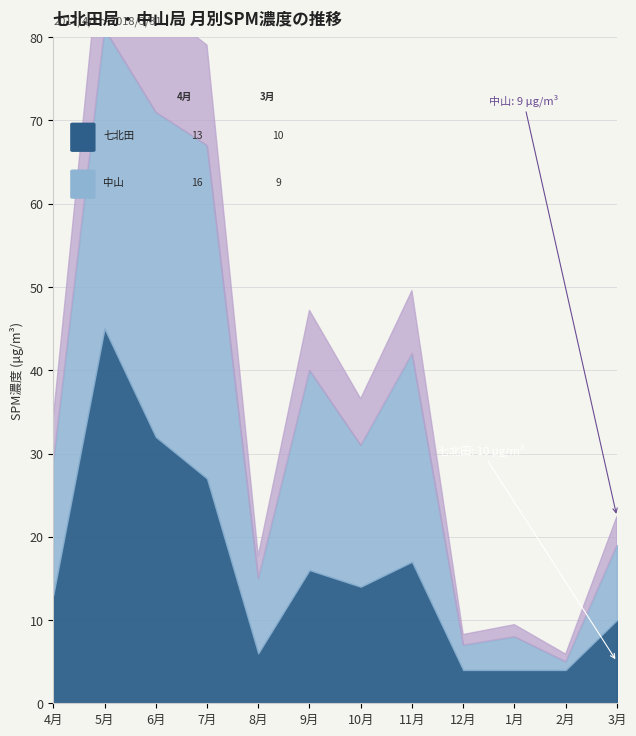

List the series in order of their peak value, lowest first.

中山 (SPM), 七北田 (SPM)